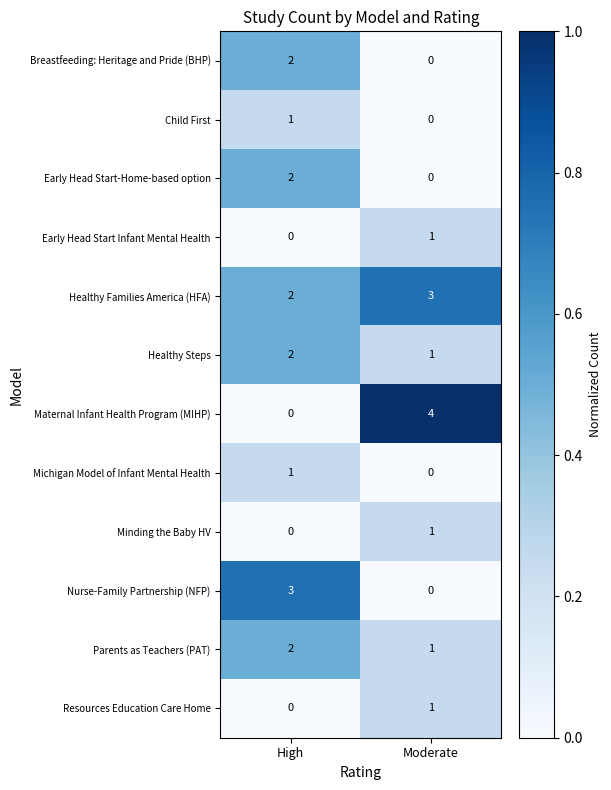

Which series has the largest range (max minus min)?

Maternal Infant Health Program (MIHP)